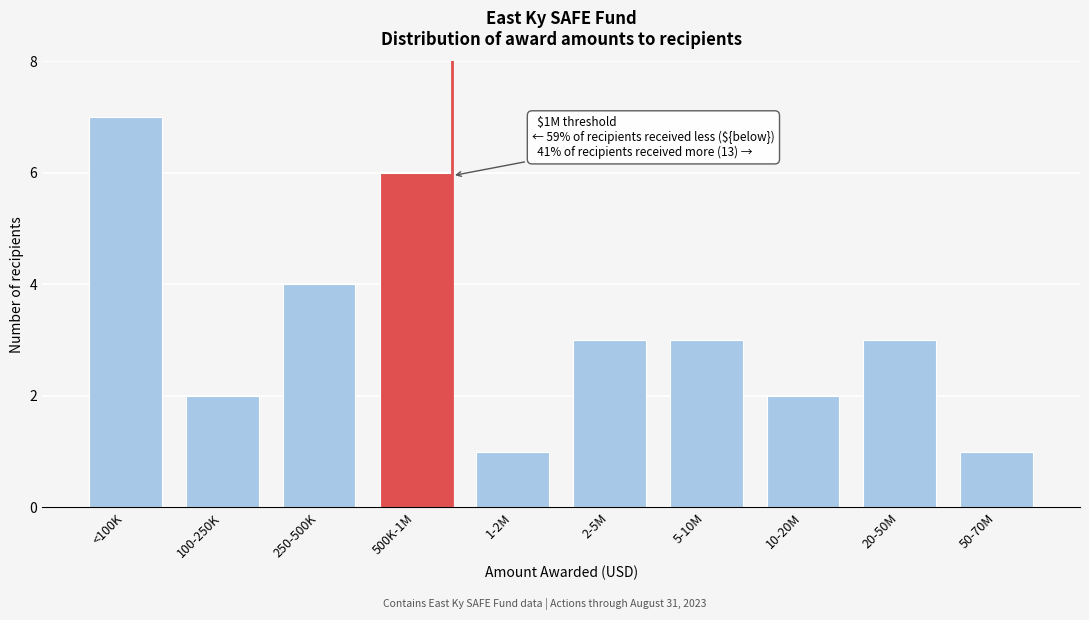

Reading right to left, transcribe all the data shown in this chart.

1	3	2	3	3	1	6	4	2	7